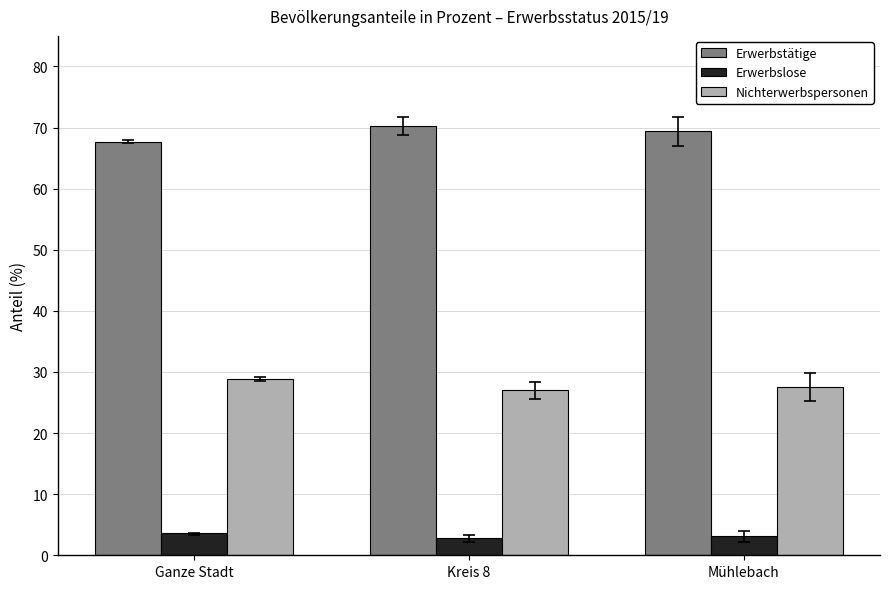

Which series has the largest total across all categories?

Erwerbstätige